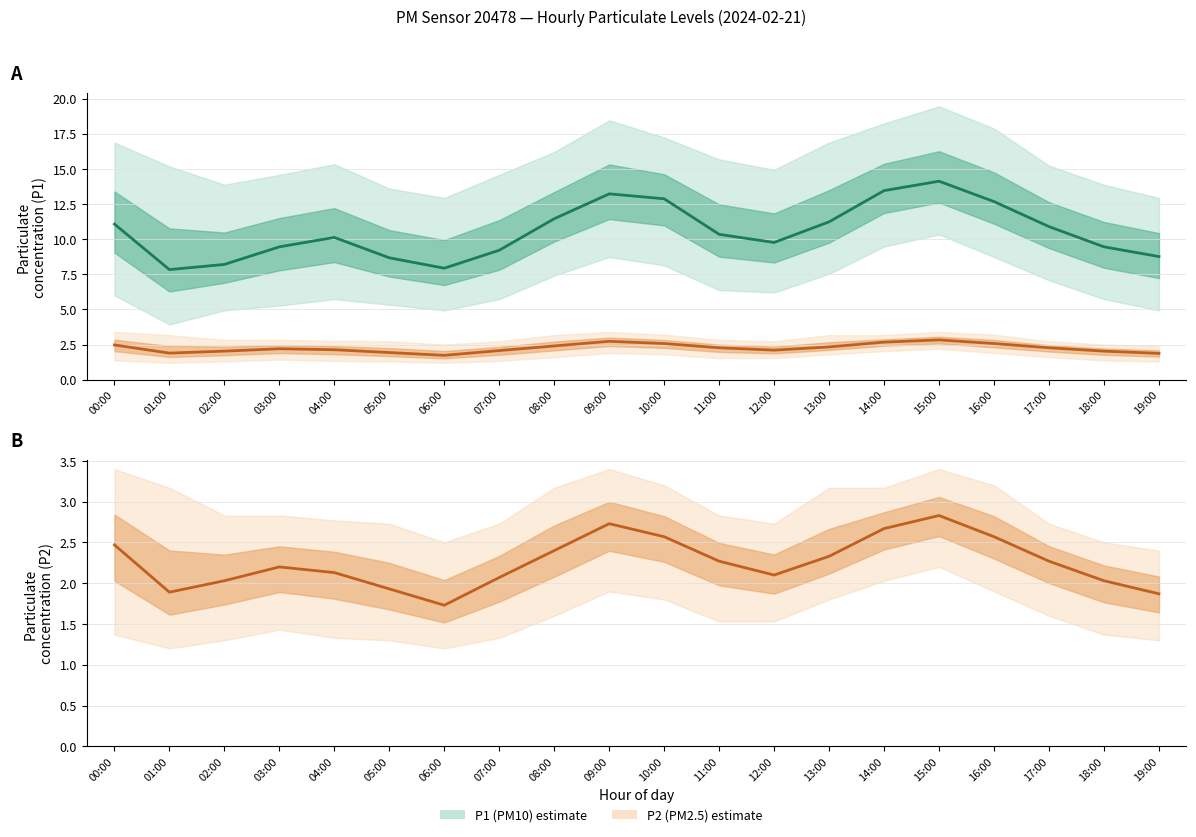

True or false: P2 (PM2.5) and P1 (PM10) cross at least once.

False